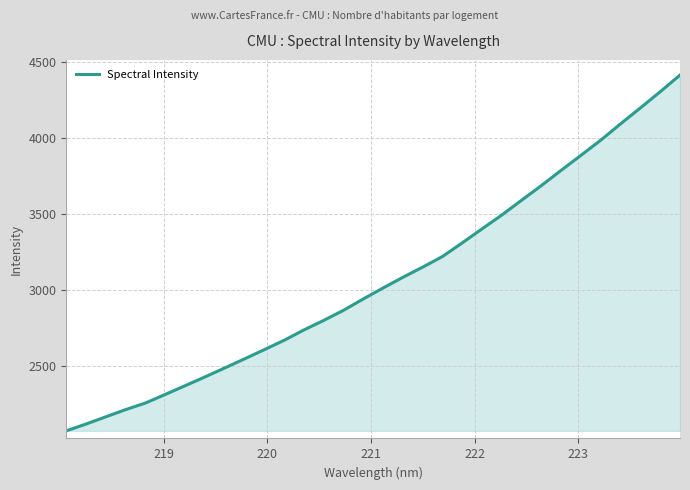

What is the smallest value displayed?

2070.5